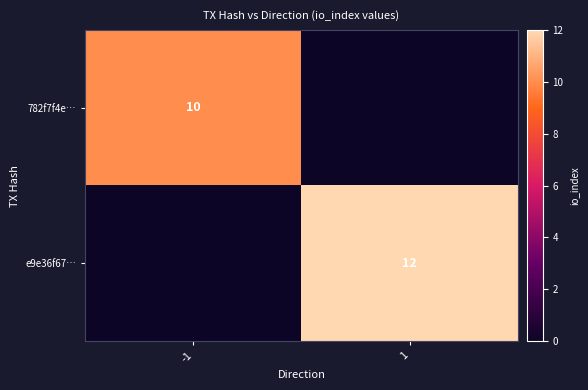

At how many categories does at least one series exceed 5?

2